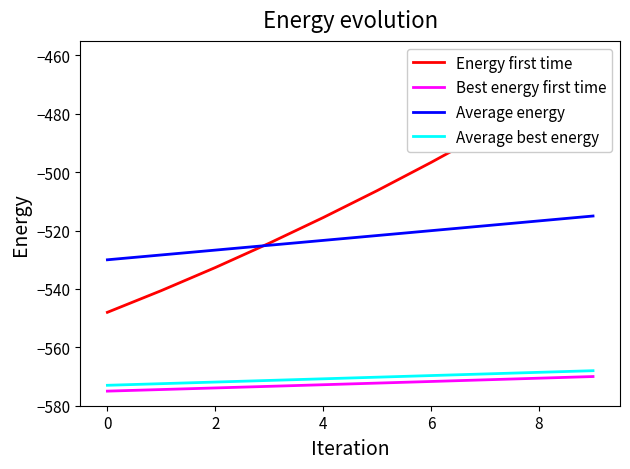

True or false: Average energy and Best energy first time cross at least once.

False